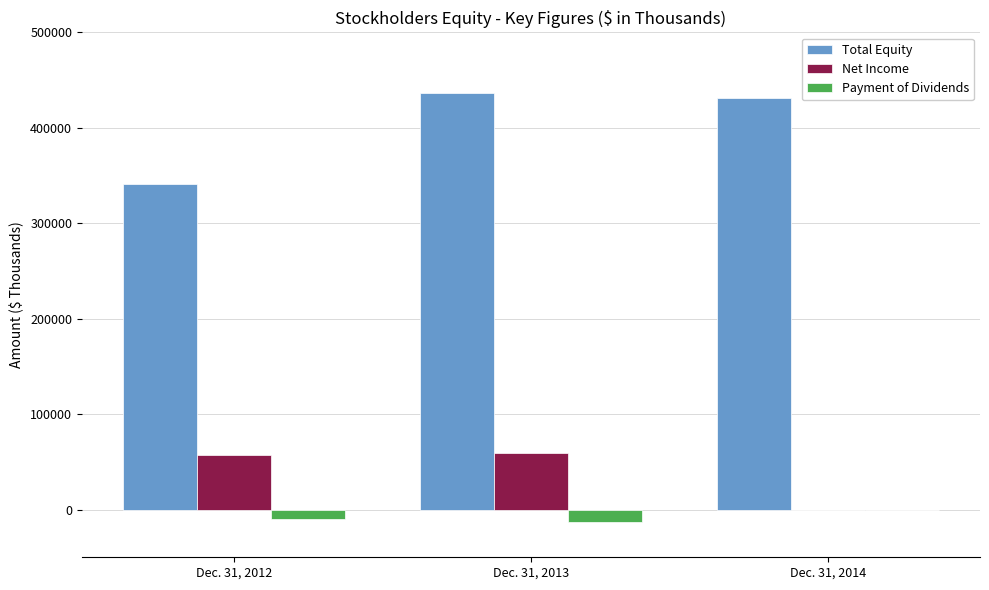

What are all the series names shown in the legend?

Total Equity, Net Income, Payment of Dividends